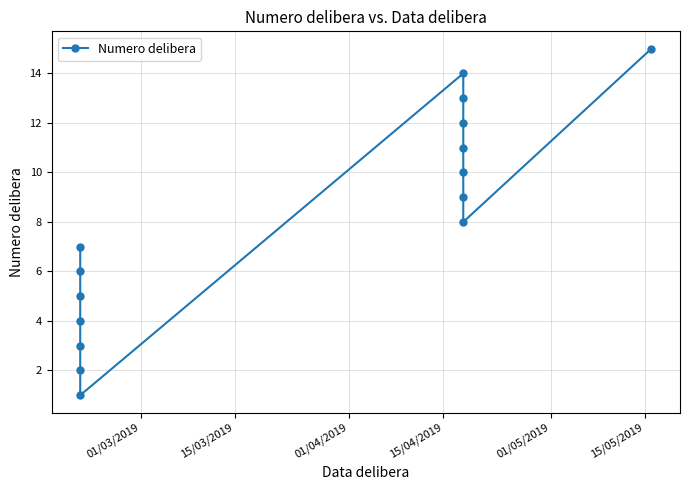

How many data points does each series have?

15